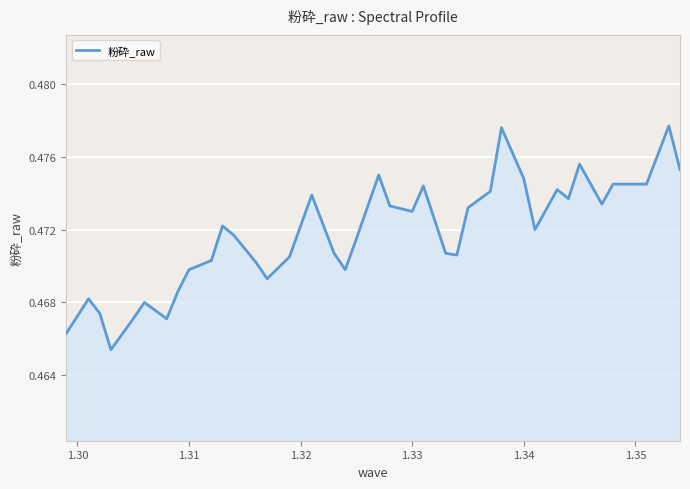

Does the chart display data point markers on the line(s)?

No